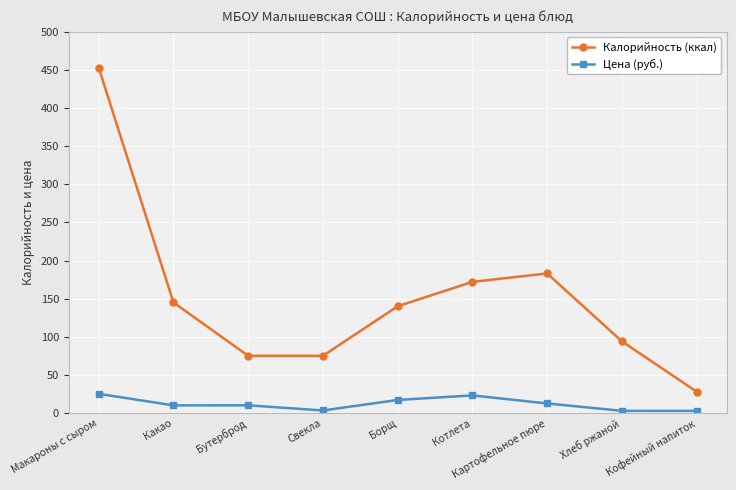

What value does the Калорийность (ккал) series have at Кофейный напиток?

28.0